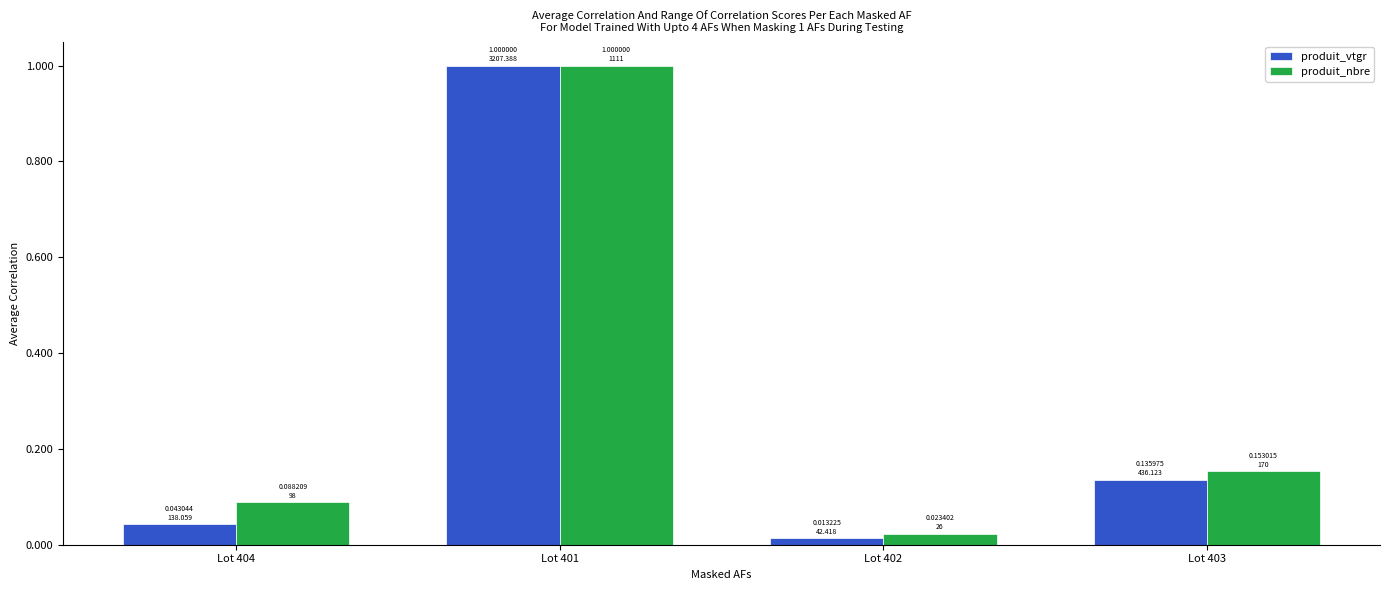

How many bars are there in each group?

2